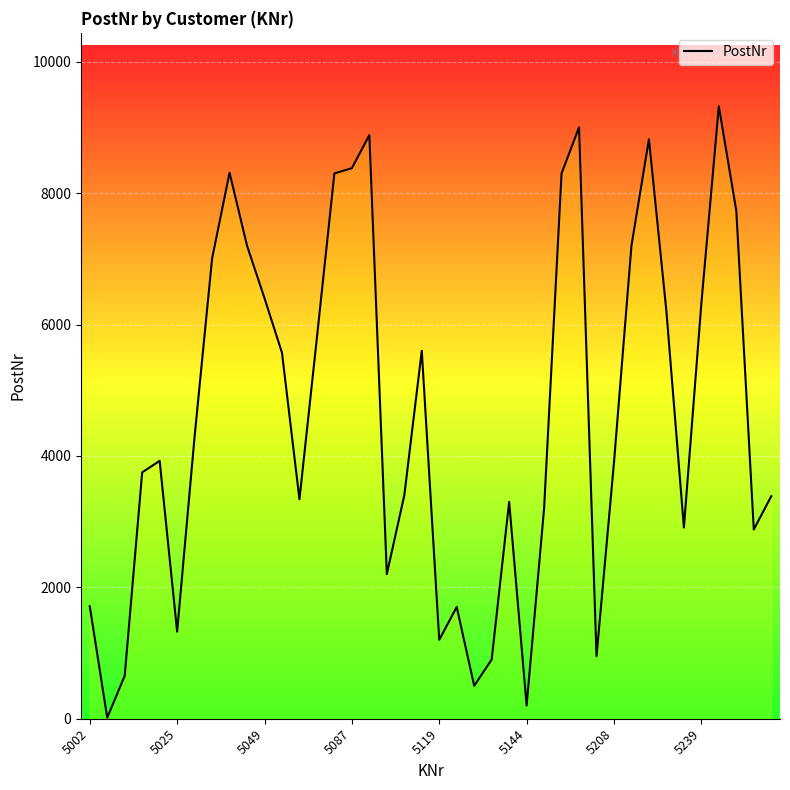

What is the difference between the maximum and minimum values?

9306